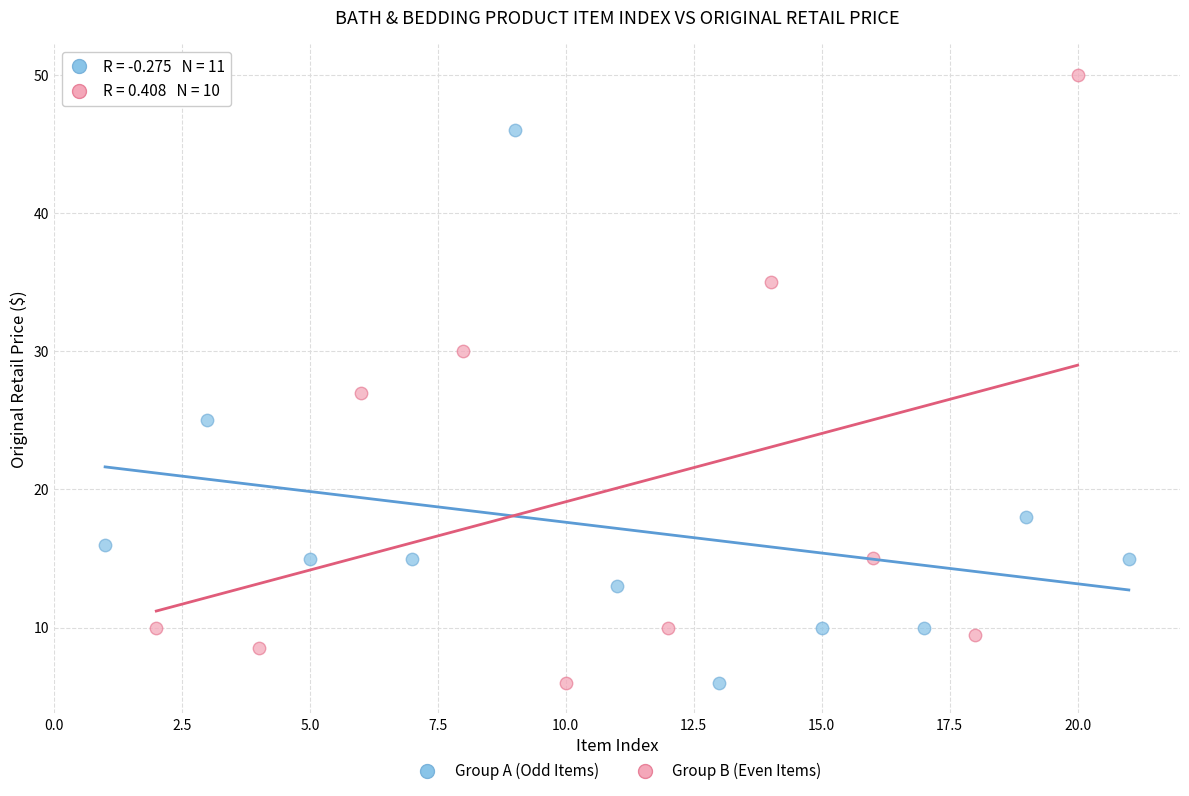

Which series contains the highest Y value?

Group B (Even Items)